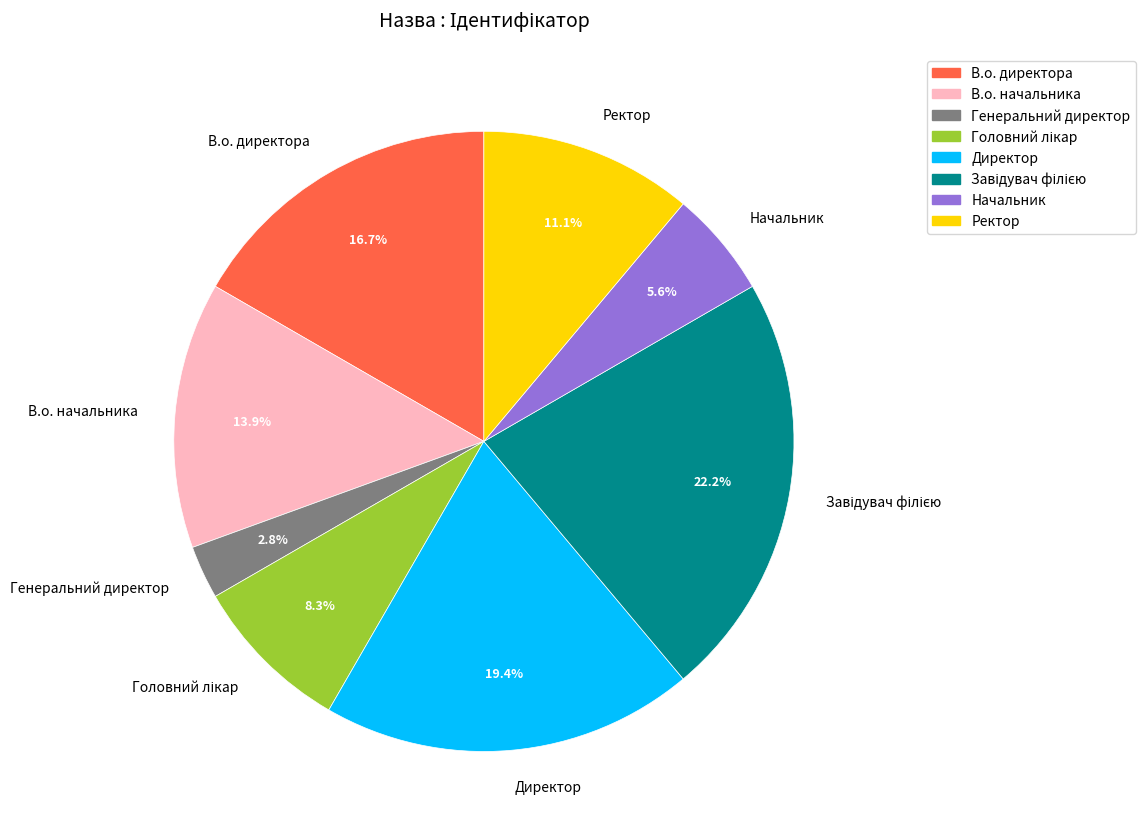

To the nearest percent, what is the difference between the Генеральний директор and Начальник slice percentages?

3%